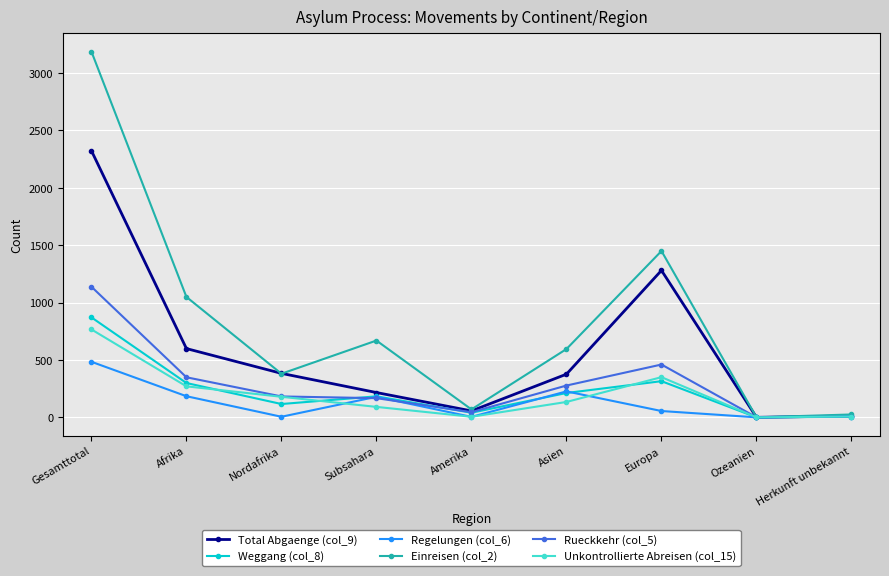

At how many categories does at least one series exceed 1793?

1